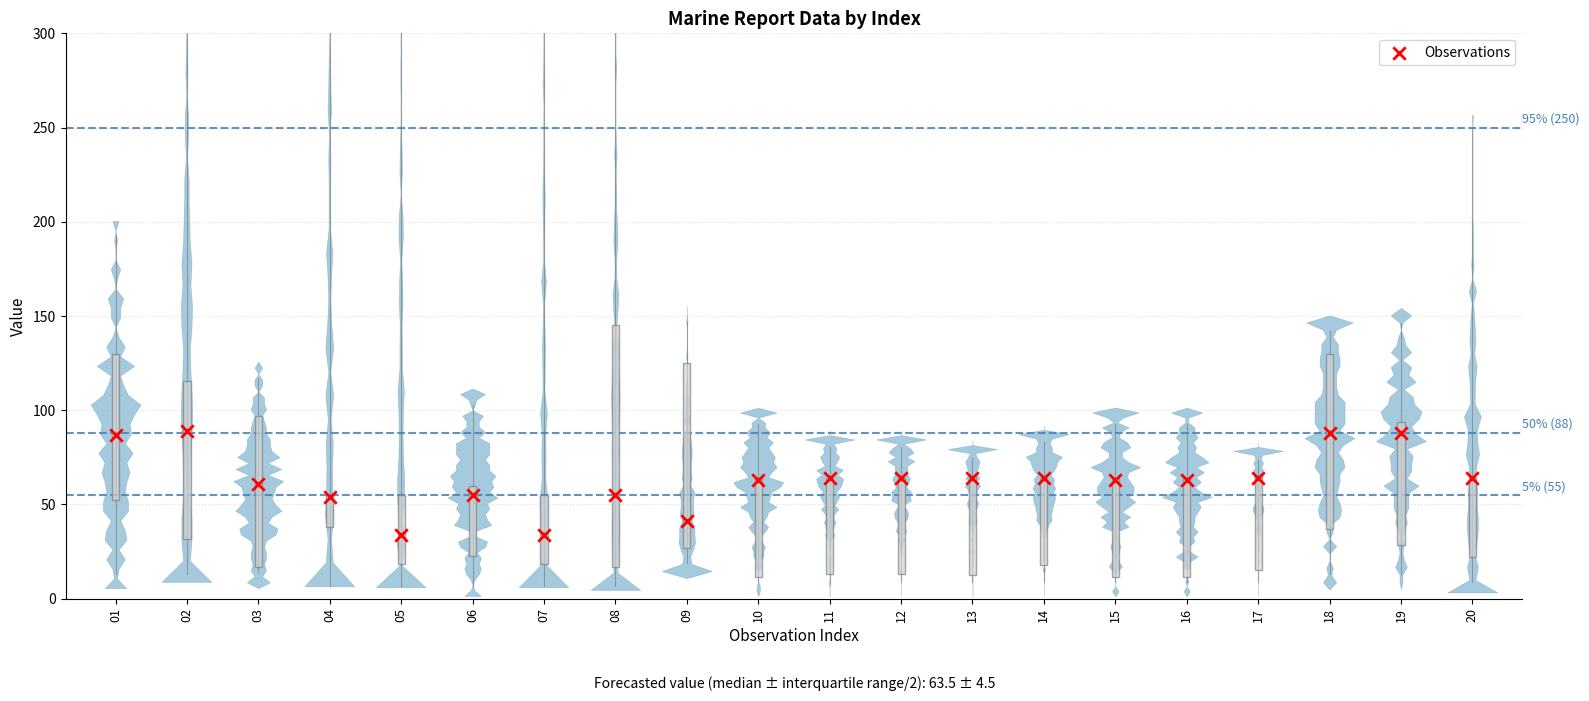

What is the range of Y values (max minus min)?

55.1